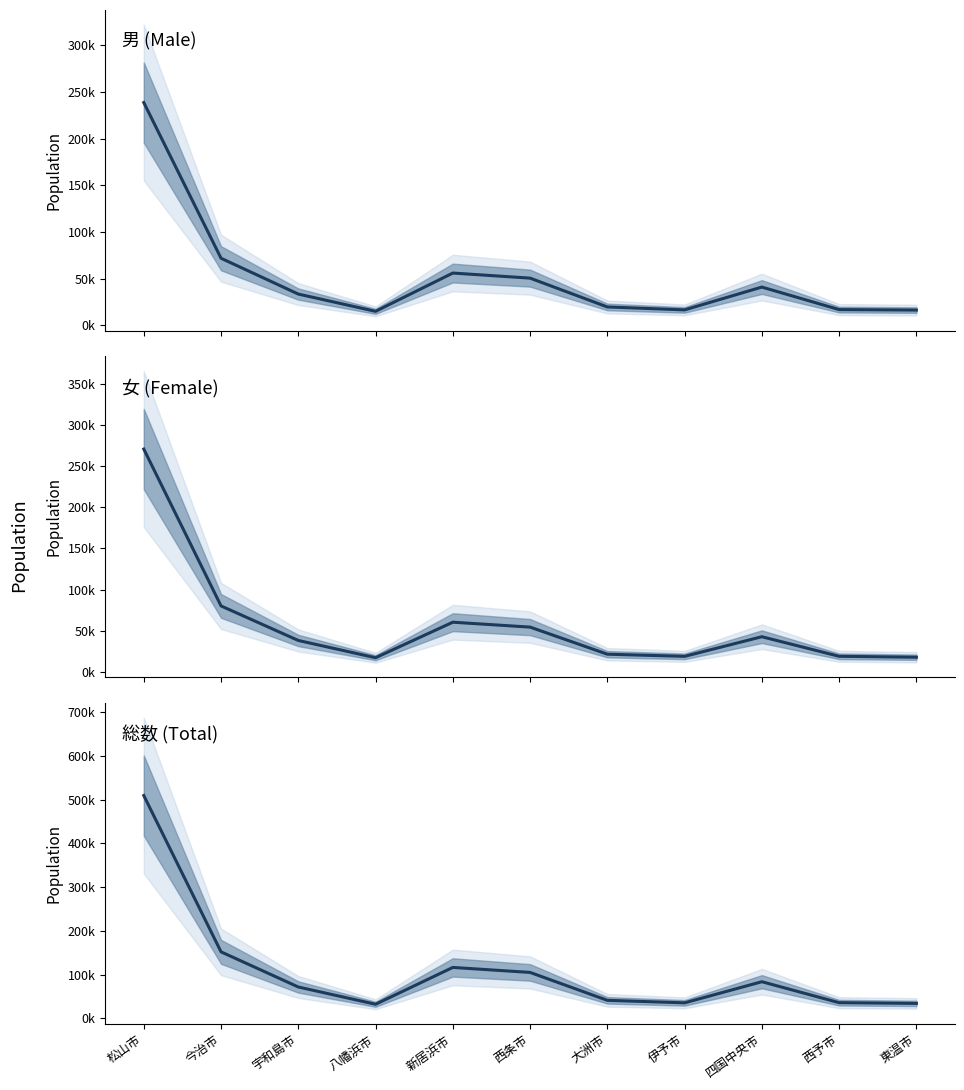

At which label does 女 (Female) reach its peak?

松山市